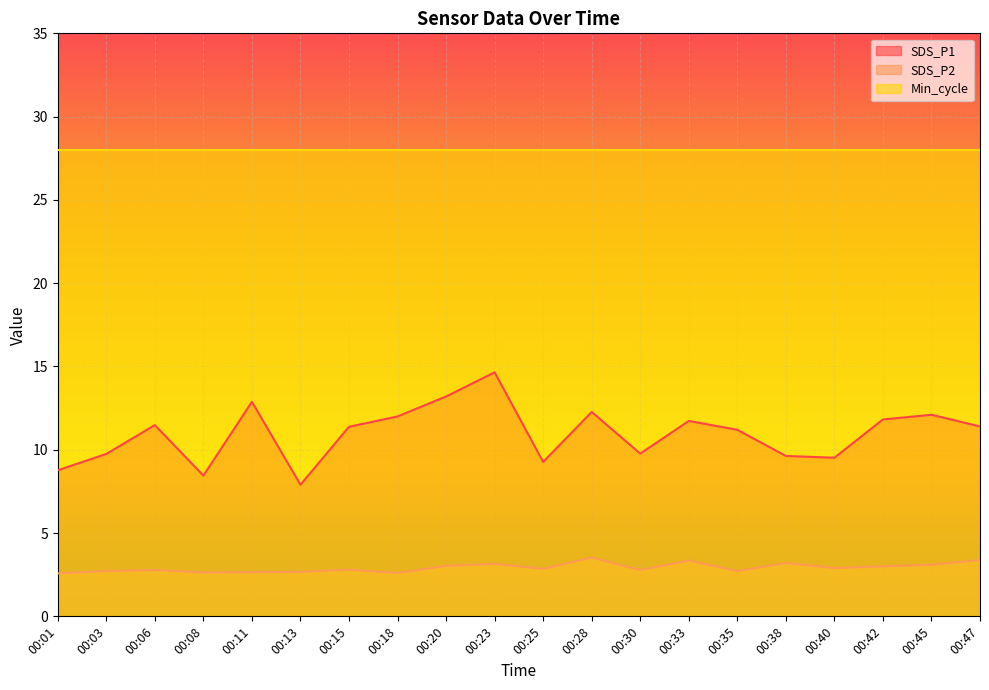

Rank the series at 00:11 from lowest to highest value.

SDS_P2, SDS_P1, Min_cycle